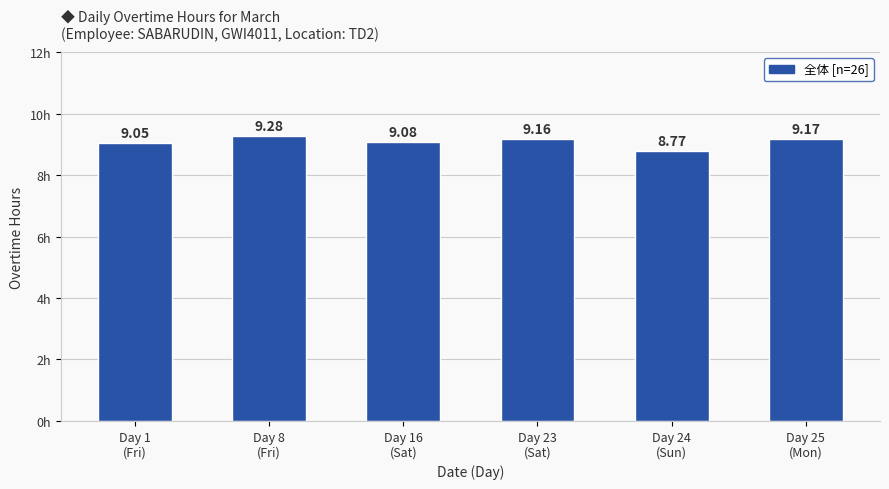

List the labels in order of value, smallest first.

Day 24
(Sun), Day 1
(Fri), Day 16
(Sat), Day 23
(Sat), Day 25
(Mon), Day 8
(Fri)